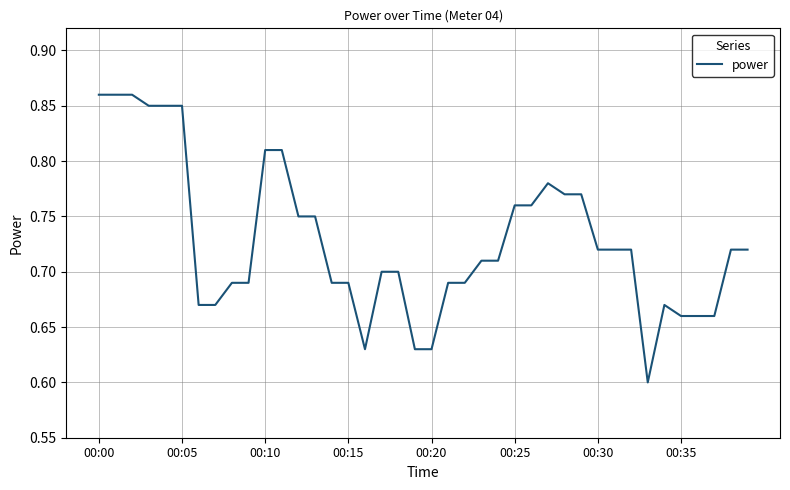

What is the difference between the maximum and minimum values?

0.3